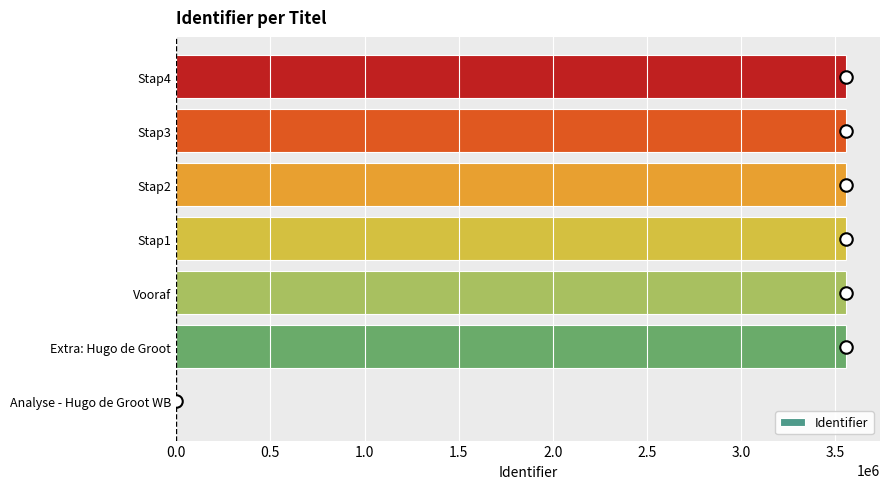

At which label is the value closest to 1779289?

Extra: Hugo de Groot